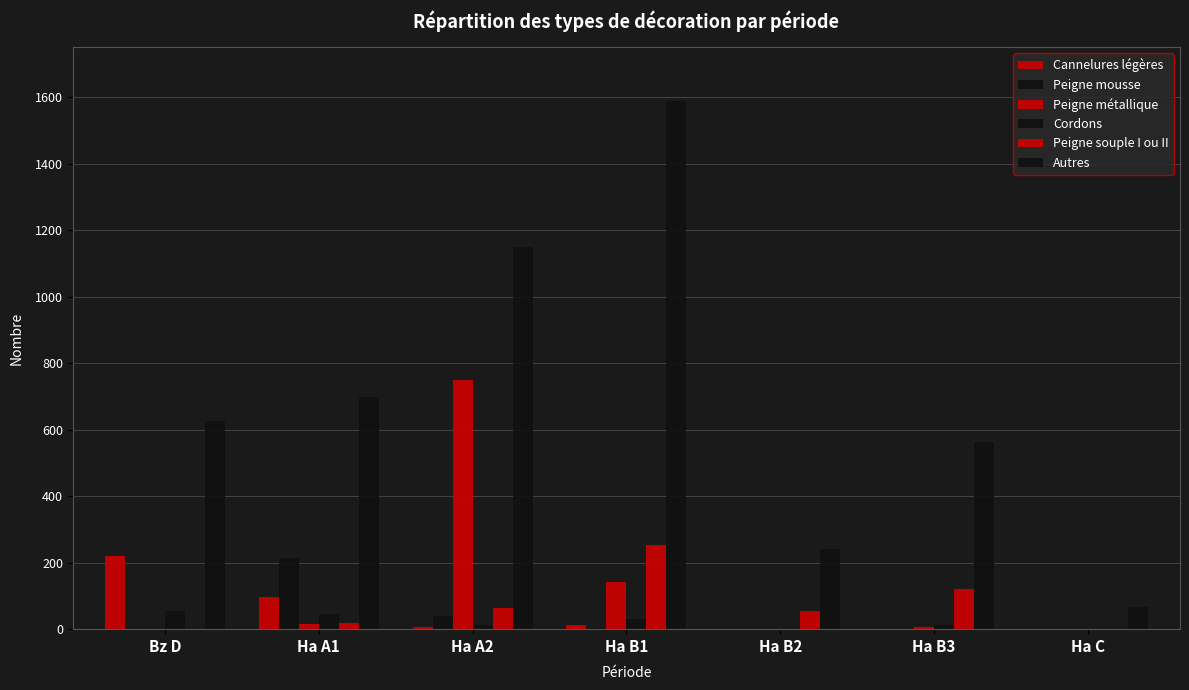

What is the value of the Peigne souple I ou II bar at the 5th from the left?

55